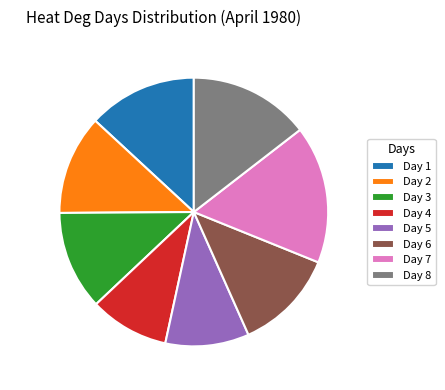

Is the sum of Day 1 and Day 7 greater than half?

No